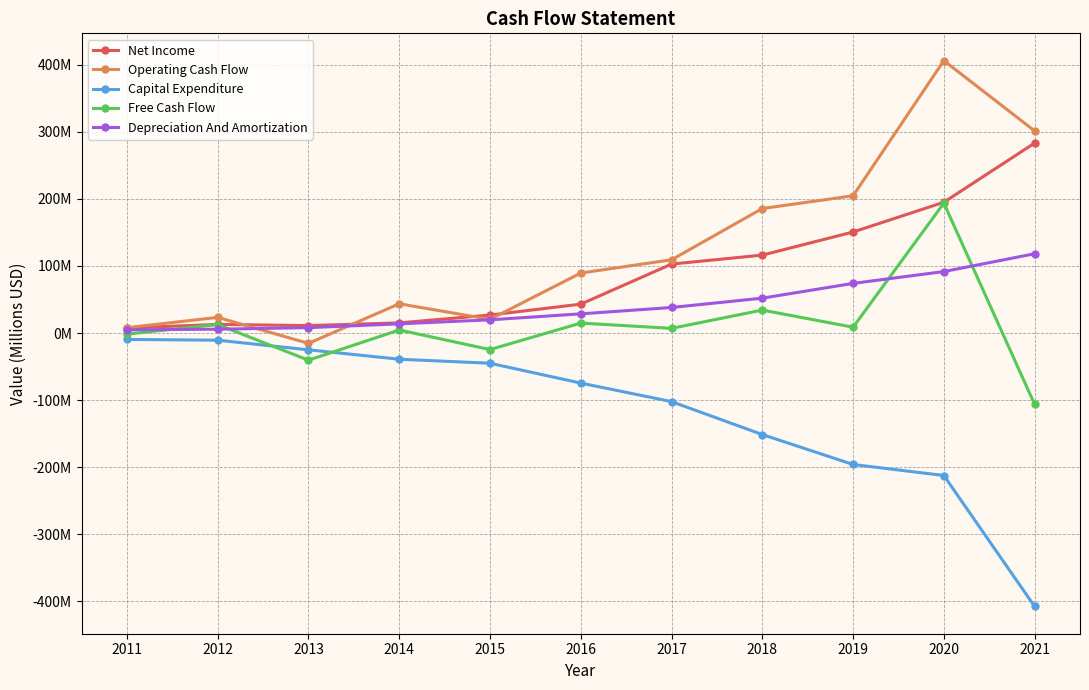

What are all the series names shown in the legend?

Net Income, Operating Cash Flow, Capital Expenditure, Free Cash Flow, Depreciation And Amortization